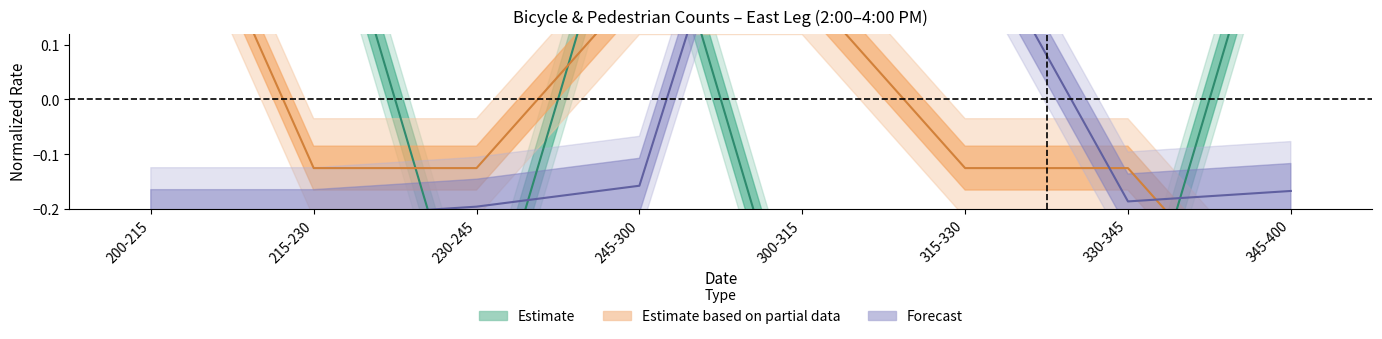

What is the label of the 5th point from the right?

245-300